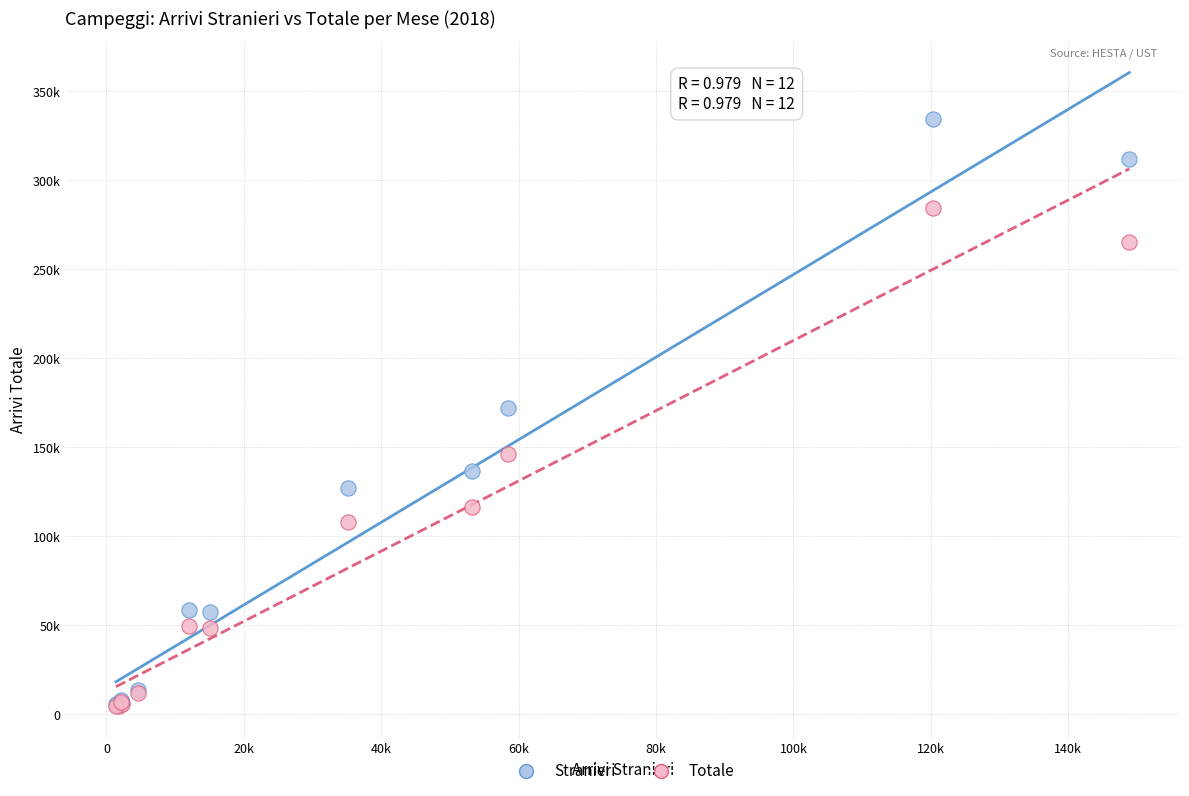

Which series contains the highest Y value?

Stranieri